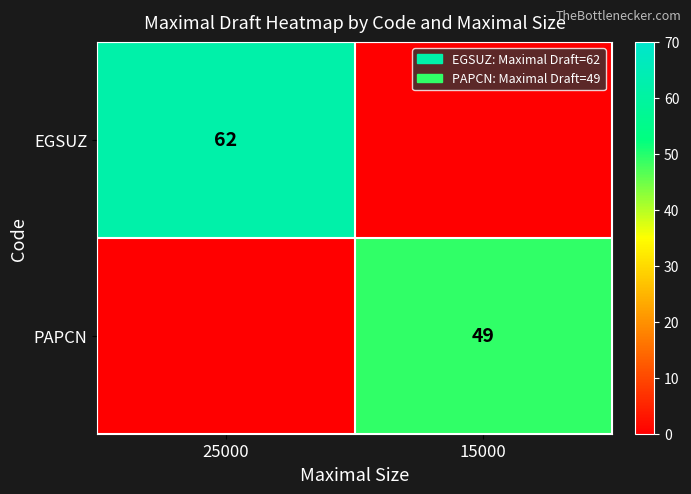

At which category is the sum across all series the highest?

25000